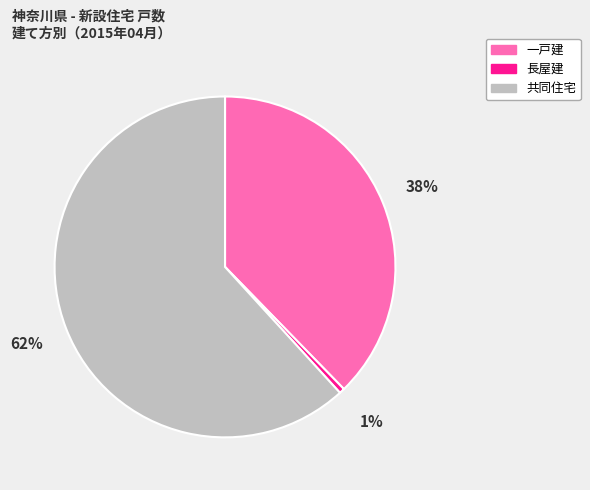

How many segments does this pie chart have?

3